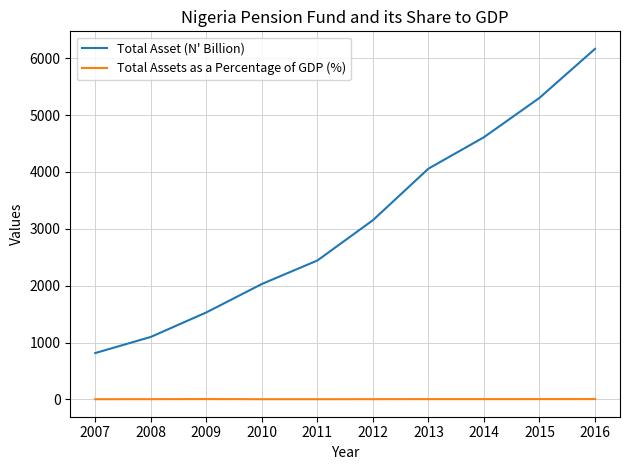

Which series has the largest range (max minus min)?

Total Asset (N' Billion)